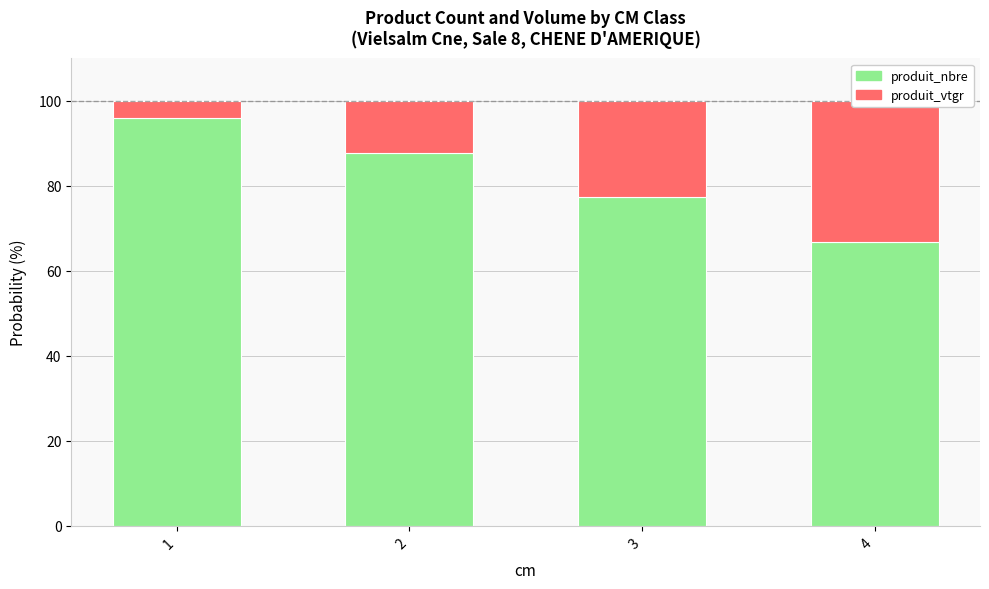

What is the maximum value shown in the chart?

95.9